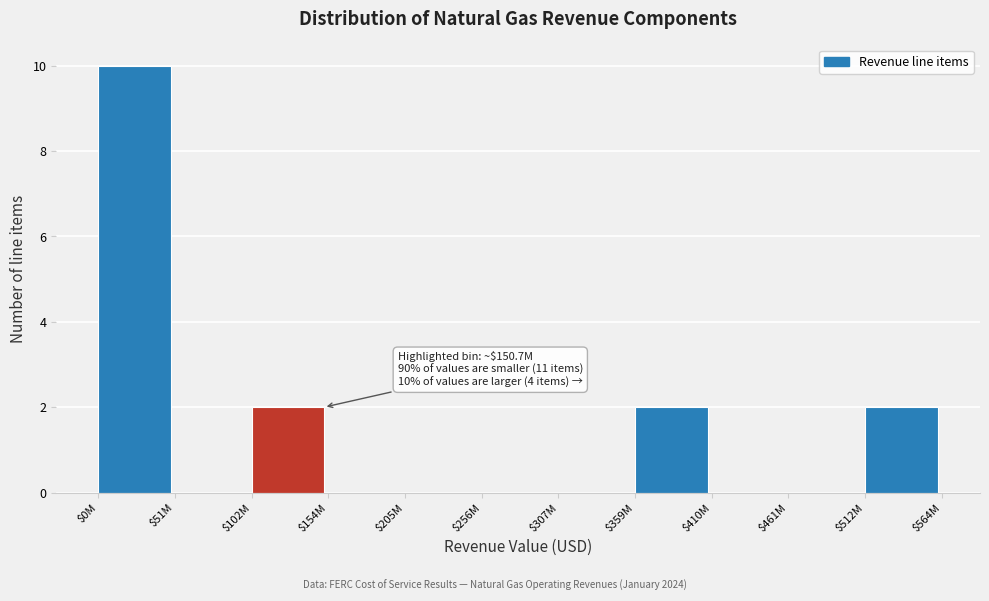

What is the greatest value displayed?

10